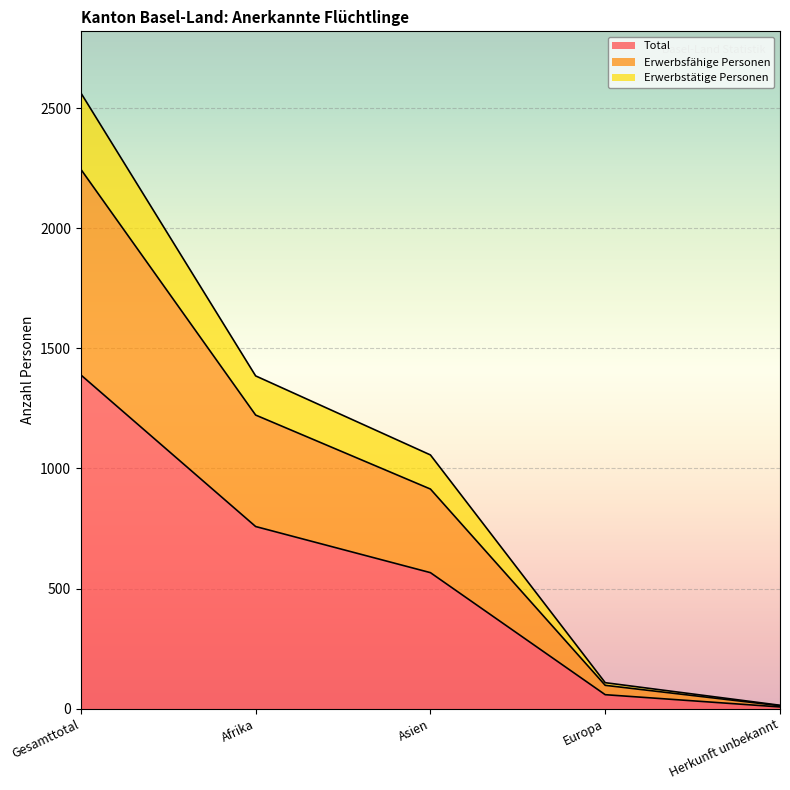

What position from the right is Herkunft unbekannt?

1